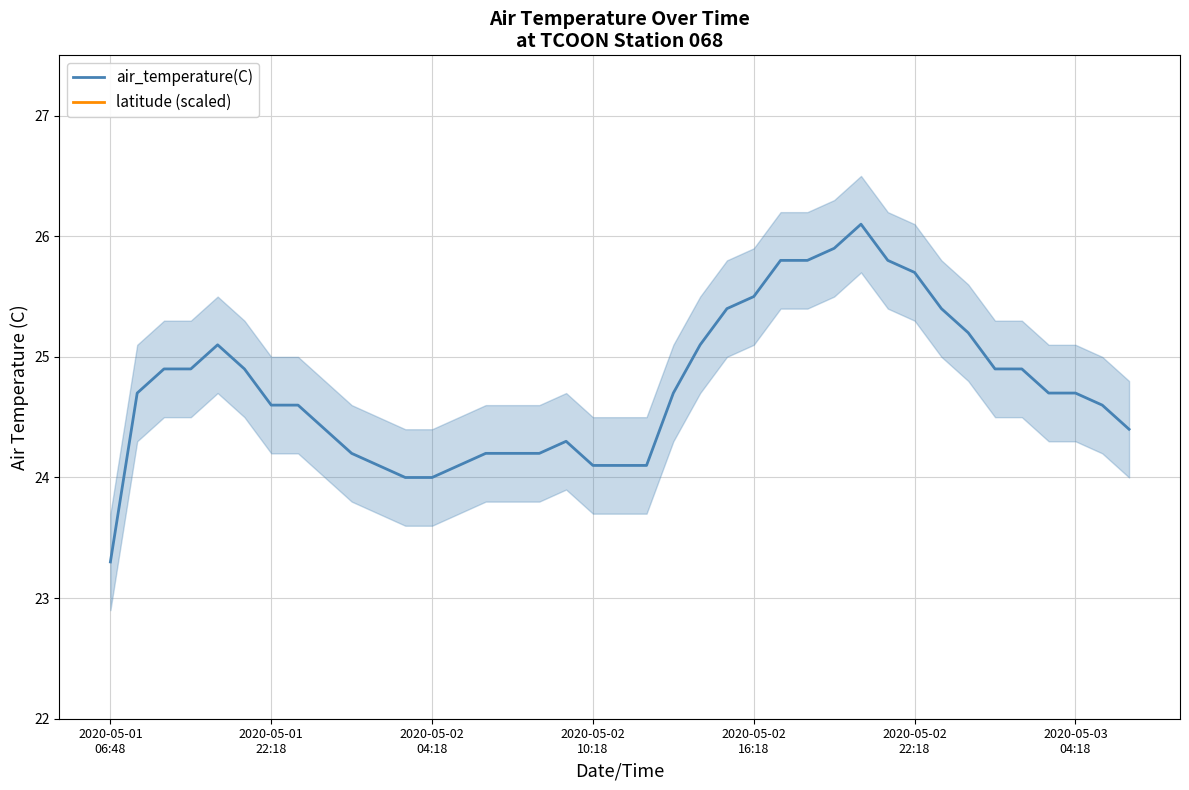

What is the value of the air_temperature(C) point at the 30th from the left?

25.8